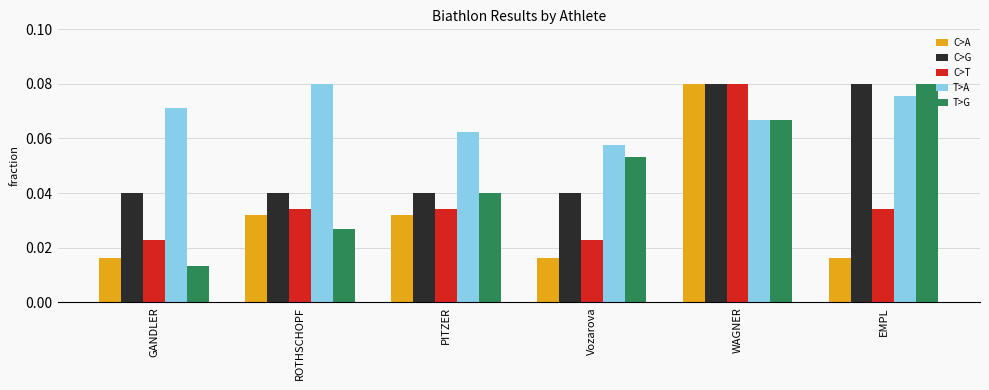

Count the number of categories in the chart.

6